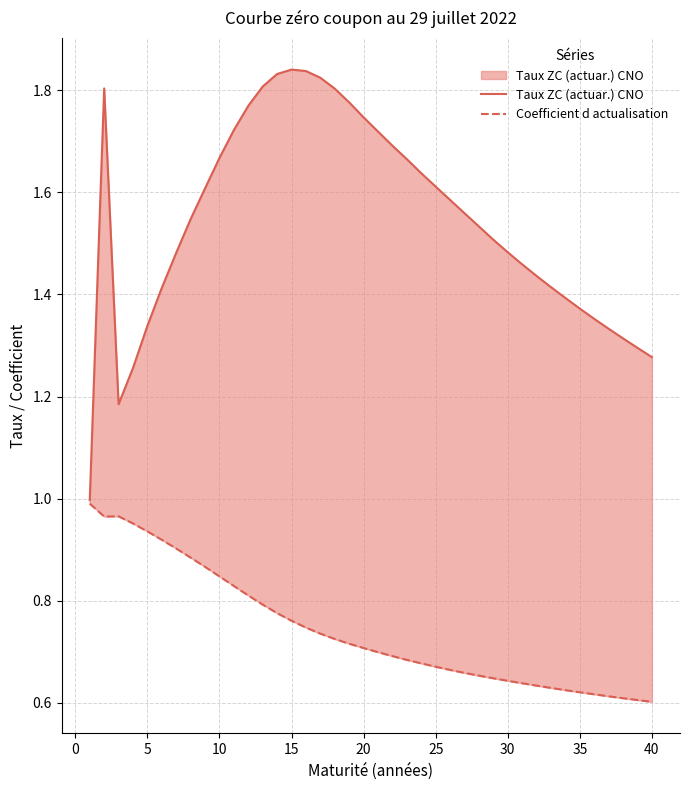

Reading left to right, list all the values displayed in this chart.

Taux ZC (actuar.) CNO: 1.0	1.8	1.2	1.3	1.3	1.4	1.5	1.5	1.6	1.7	1.7	1.8	1.8	1.8	1.8	1.8	1.8	1.8	1.8	1.7	1.7	1.7	1.7	1.6	1.6	1.6	1.6	1.5	1.5	1.5	1.5	1.4	1.4	1.4	1.4	1.4	1.3	1.3	1.3	1.3
Coefficient d actualisation: 1.0	1.0	1.0	1.0	0.9	0.9	0.9	0.9	0.9	0.8	0.8	0.8	0.8	0.8	0.8	0.7	0.7	0.7	0.7	0.7	0.7	0.7	0.7	0.7	0.7	0.7	0.7	0.7	0.6	0.6	0.6	0.6	0.6	0.6	0.6	0.6	0.6	0.6	0.6	0.6